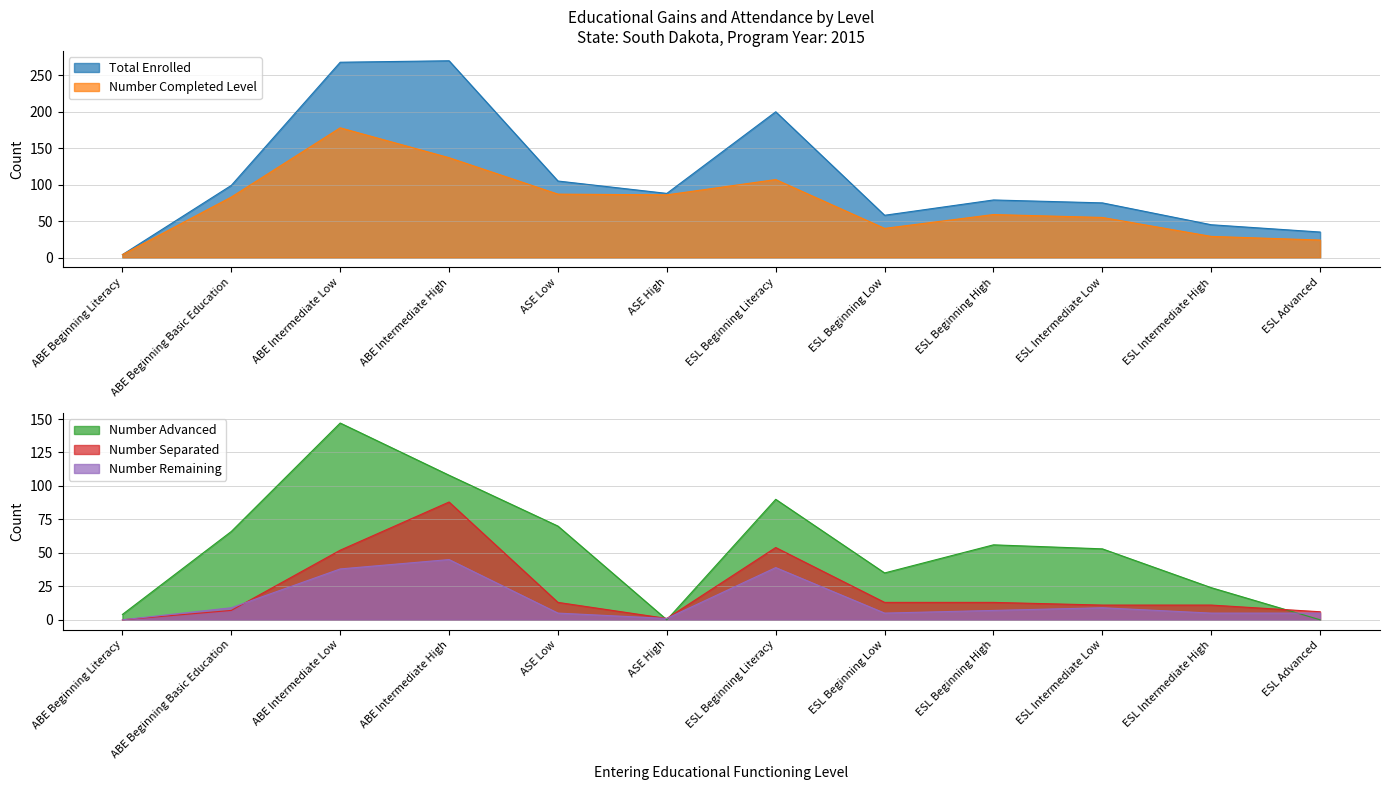

At how many categories does at least one series exceed 21?

11